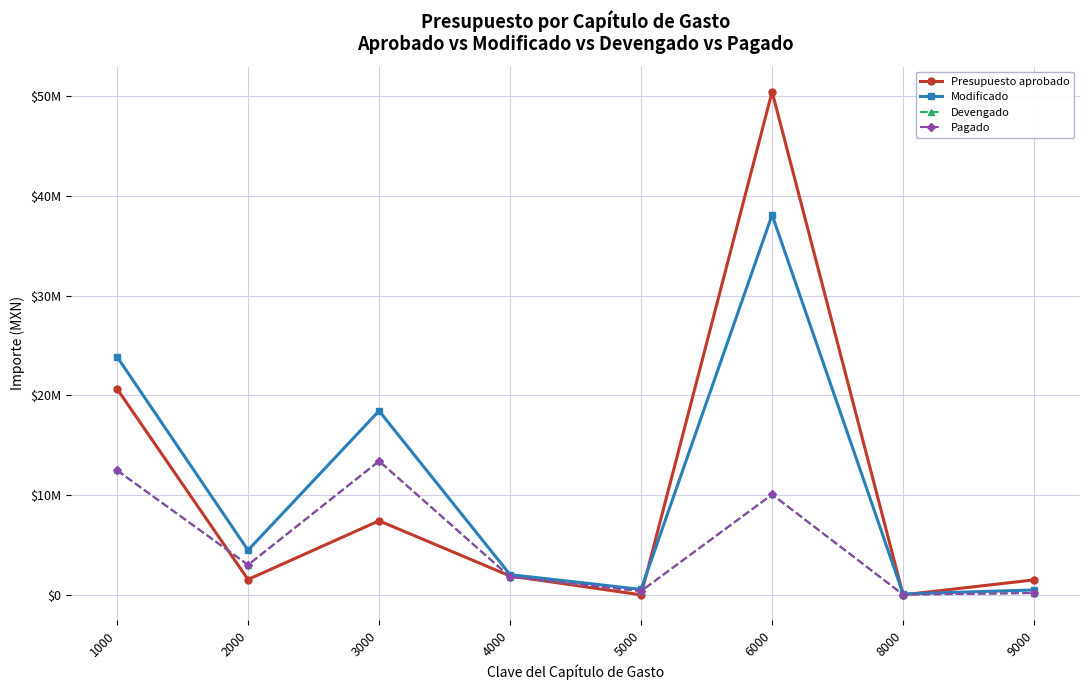

What is the sum of all Modificado values?

88028033.5